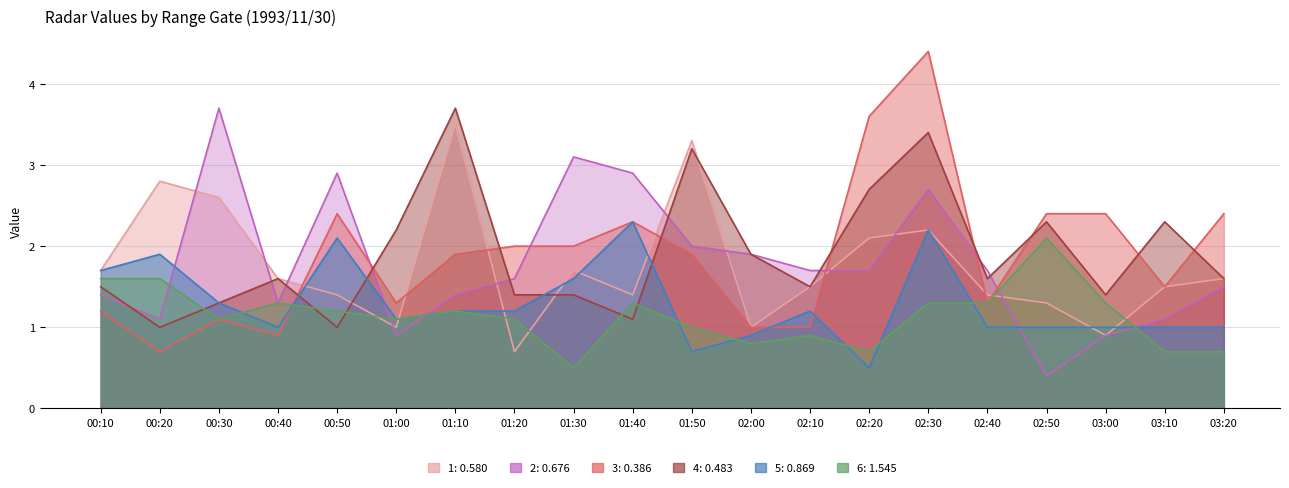

List the series in order of their peak value, highest first.

0.386, 0.676, 0.483, 0.580, 0.869, 1.545